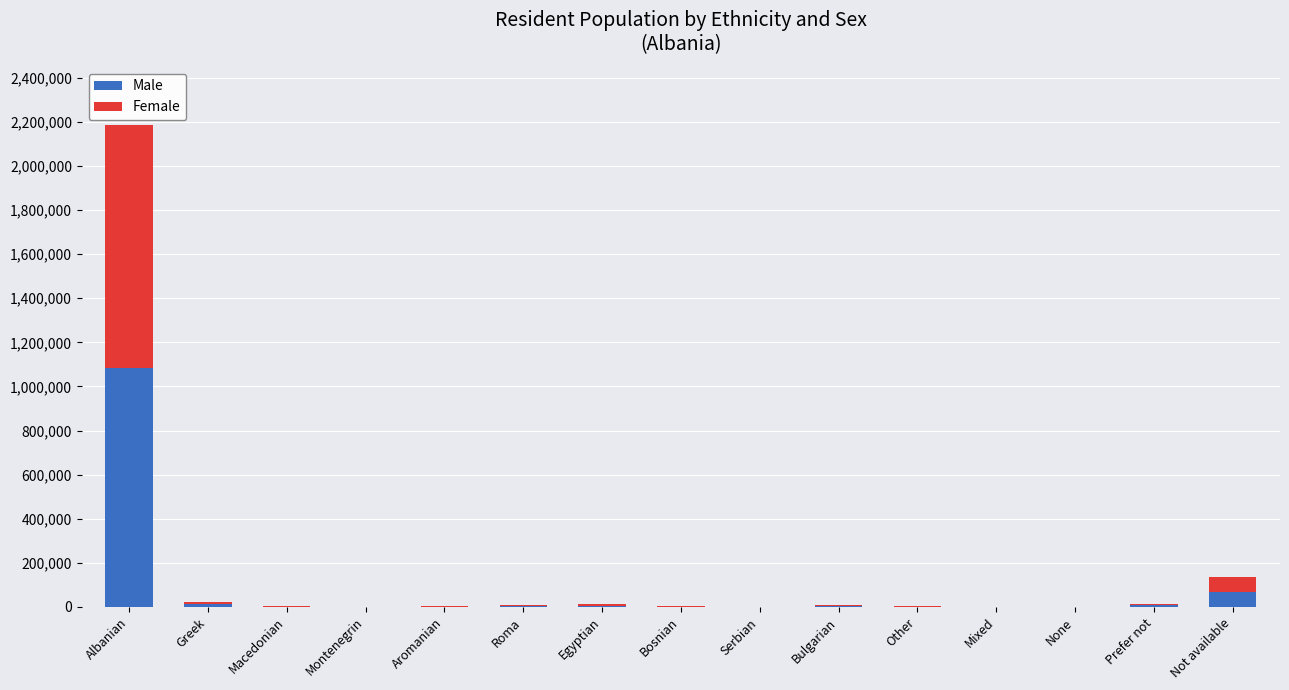

At which category is the sum across all series the highest?

Albanian